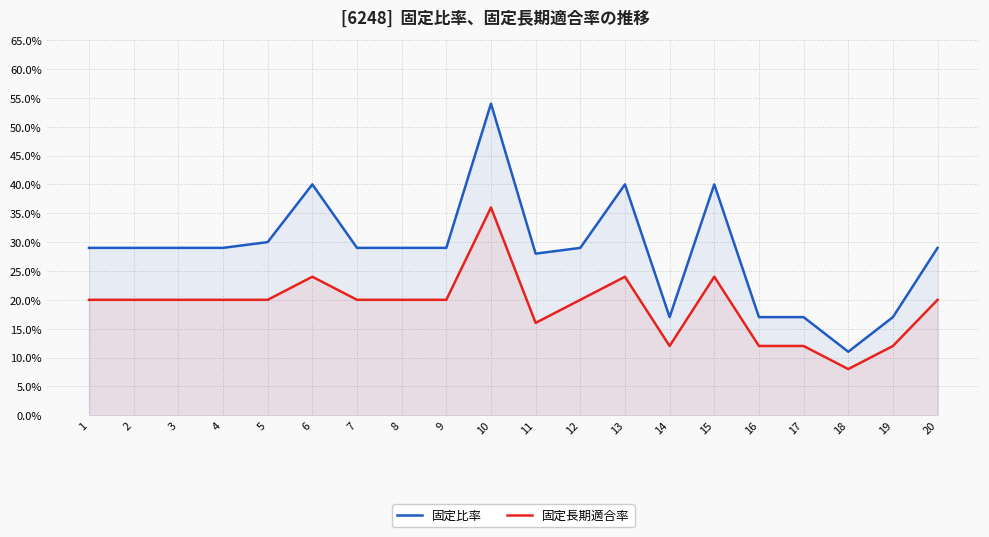

What is the difference between the highest and lowest values at 12?

0.1